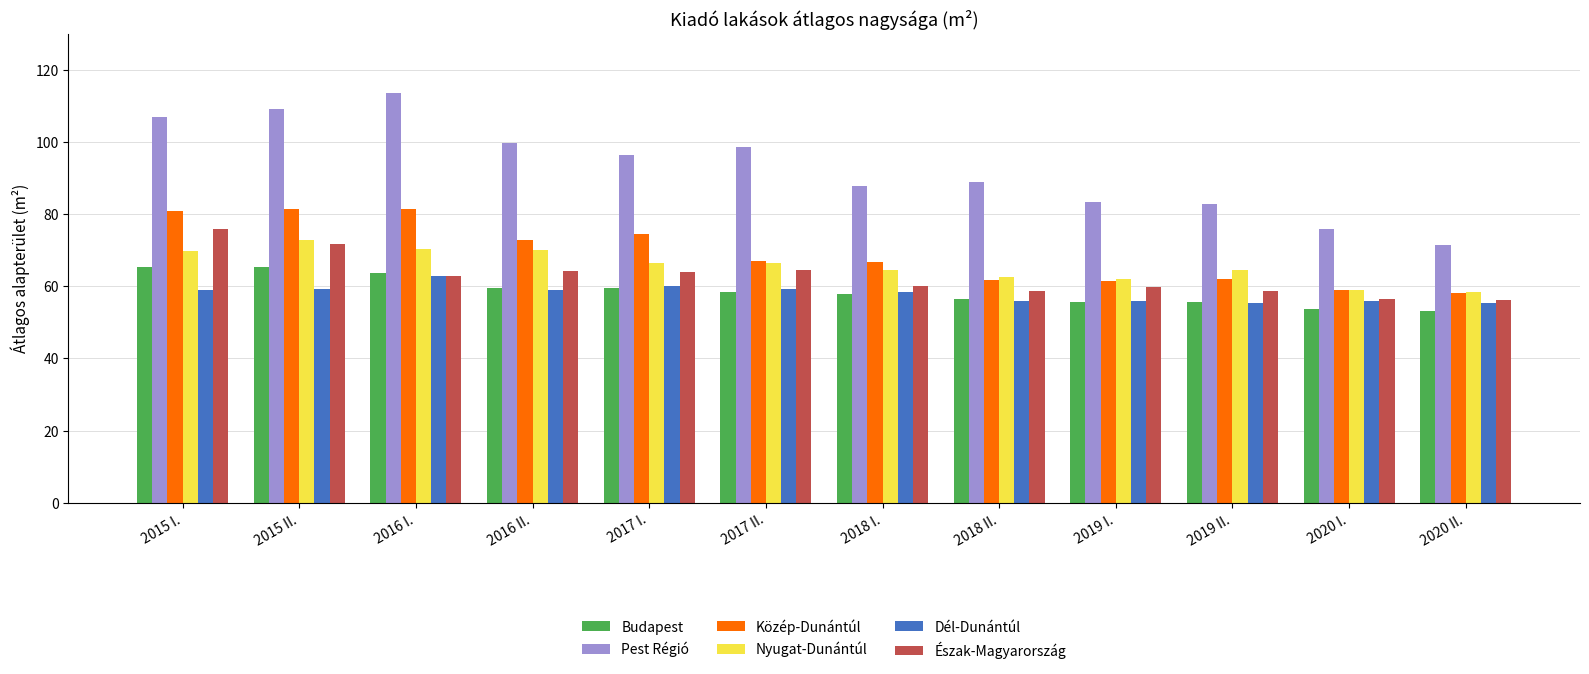

True or false: Pest Régió has a value of 33.9 at 2018 II..

False